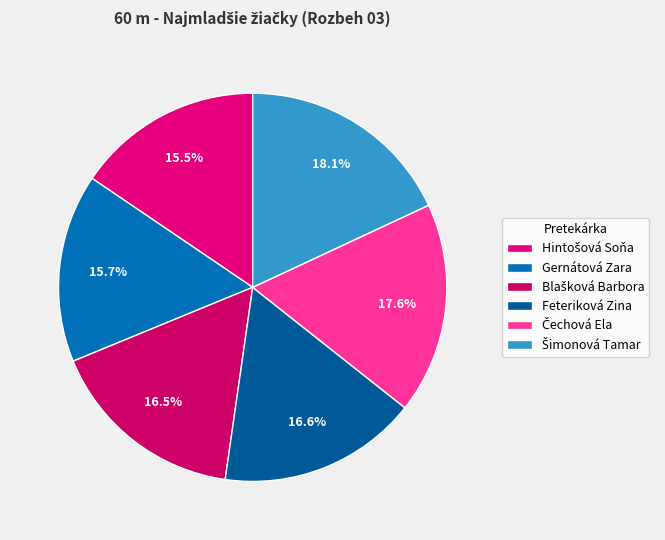

Is it true that Šimonová Tamar is 23% of the pie?

False